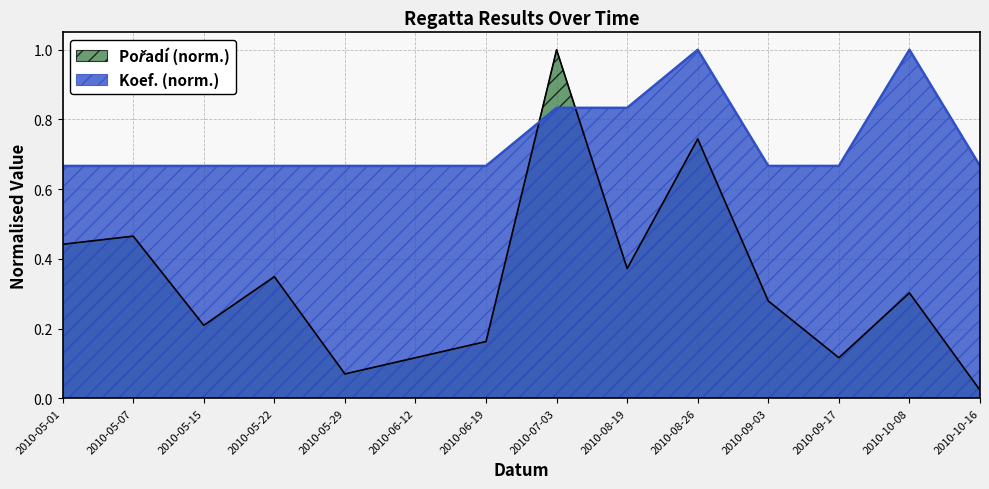

What is the total value across all series at 2010-06-12?

0.8